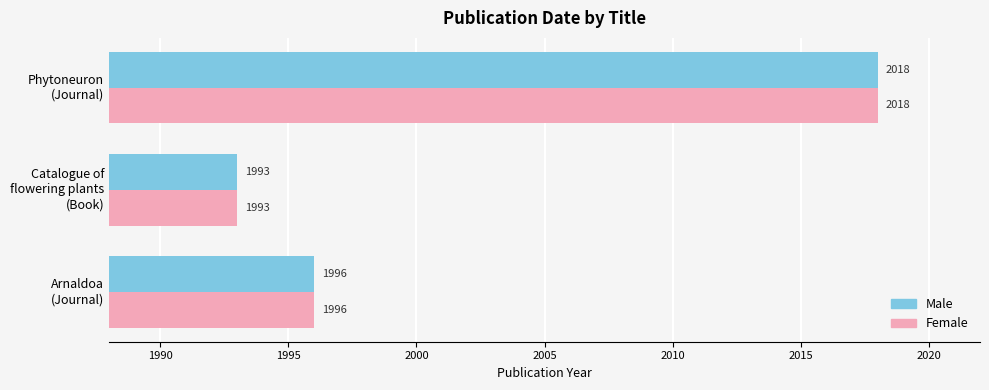

What is the average value of the Female series?

2002